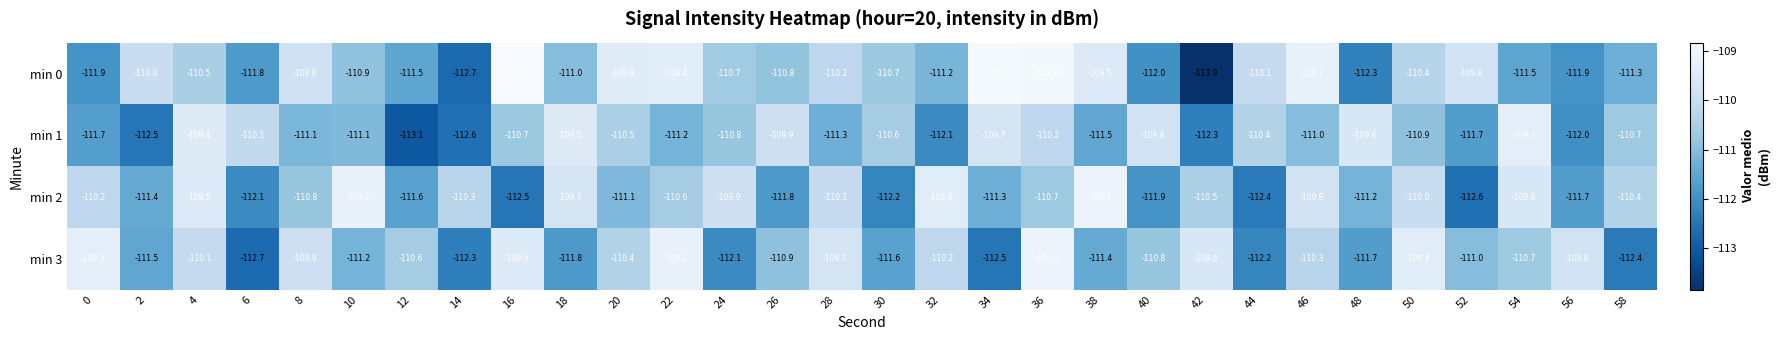

How many categories are shown in the chart?

30